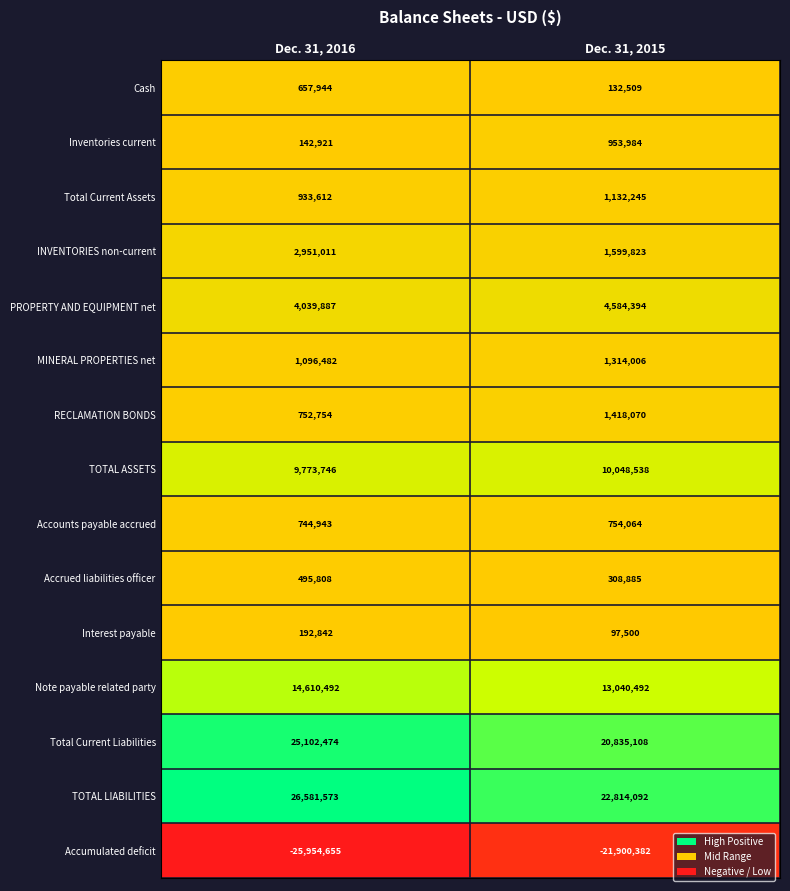

Reading left to right, list all the values displayed in this chart.

Cash: 657944	132509
Inventories current: 142921	953984
Total Current Assets: 933612	1132245
INVENTORIES non-current: 2951011	1599823
PROPERTY AND EQUIPMENT net: 4039887	4584394
MINERAL PROPERTIES net: 1096482	1314006
RECLAMATION BONDS: 752754	1418070
TOTAL ASSETS: 9773746	10048538
Accounts payable accrued: 744943	754064
Accrued liabilities officer: 495808	308885
Interest payable: 192842	97500
Note payable related party: 14610492	13040492
Total Current Liabilities: 25102474	20835108
TOTAL LIABILITIES: 26581573	22814092
Accumulated deficit: -25954655	-21900382